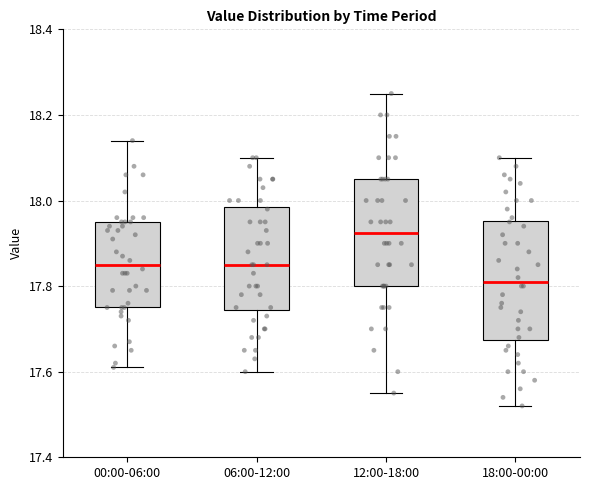

Where does the lower whisker of the box for 12:00-18:00 end on the y-axis? The values are not printed on the chart, so give them approximately, as read against the axis.

17.56